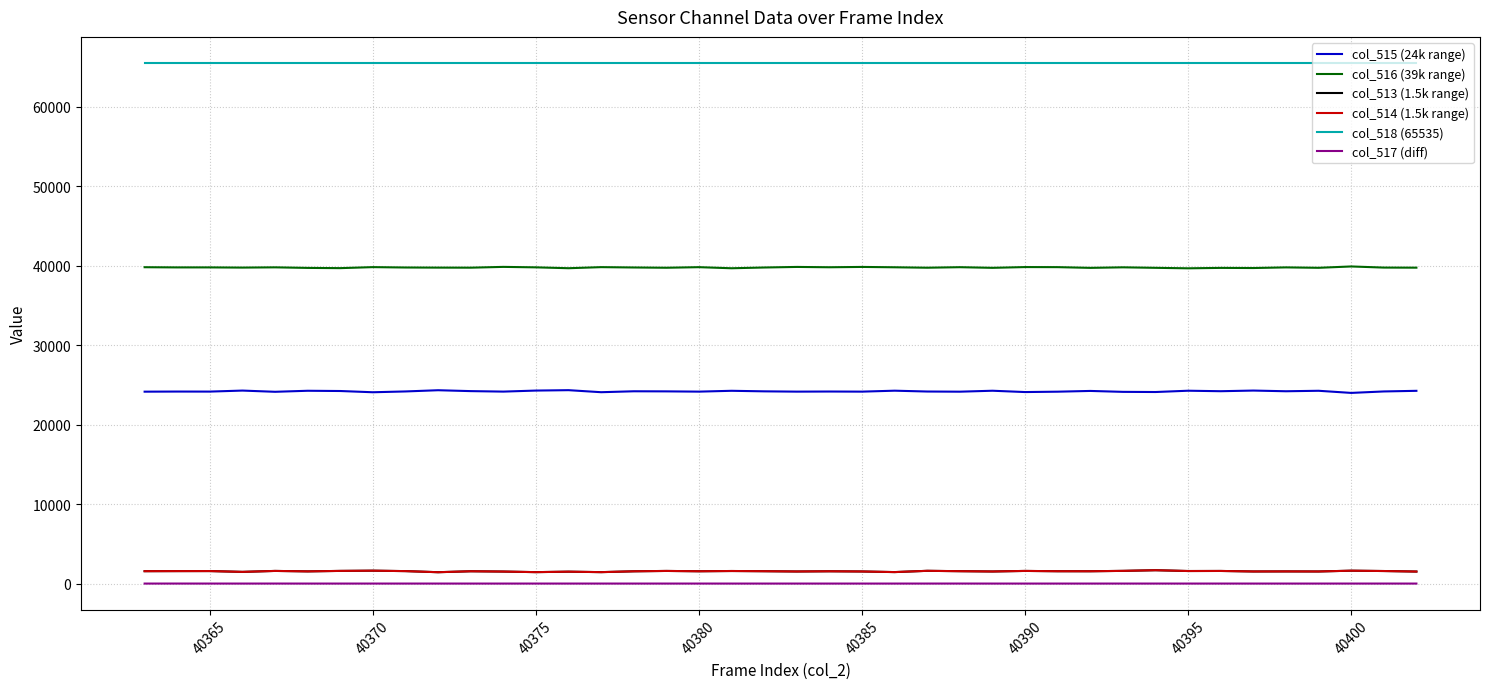

True or false: col_516 (39k range) and col_513 (1.5k range) intersect in this chart.

False